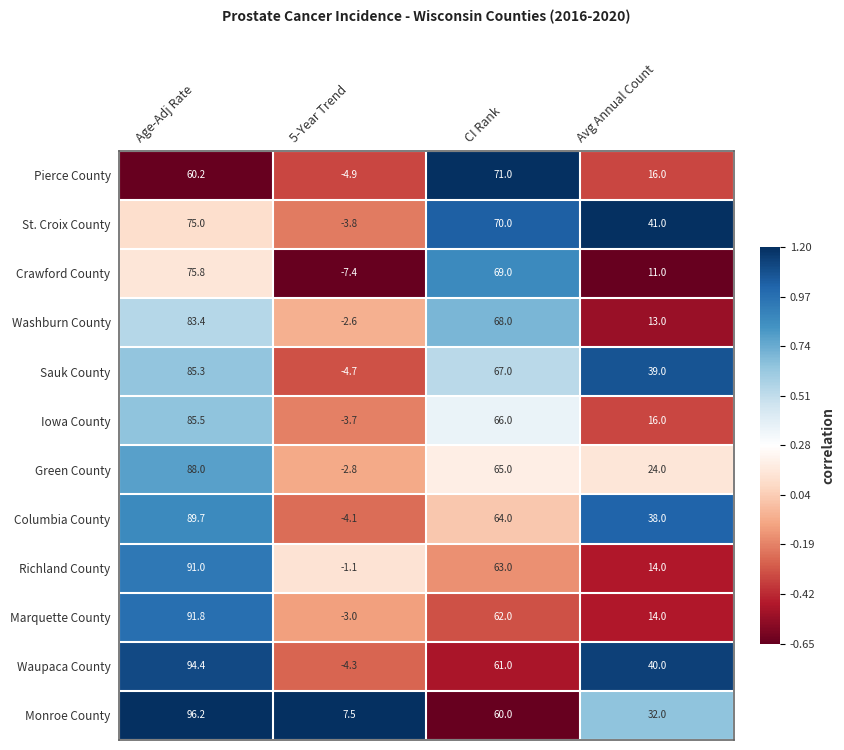

At which category is the sum across all series the highest?

Age-Adj Rate